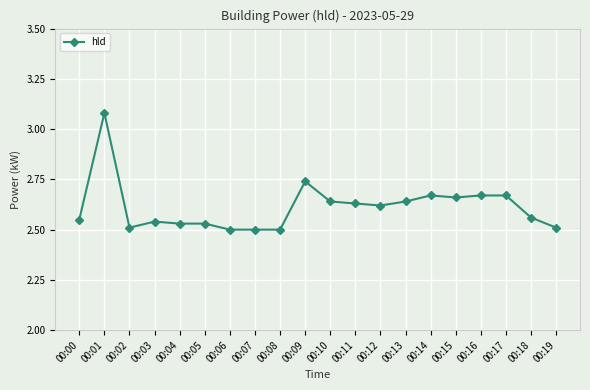

Approximately how many times larger is the value at 00:07 compared to 00:06?

1.0